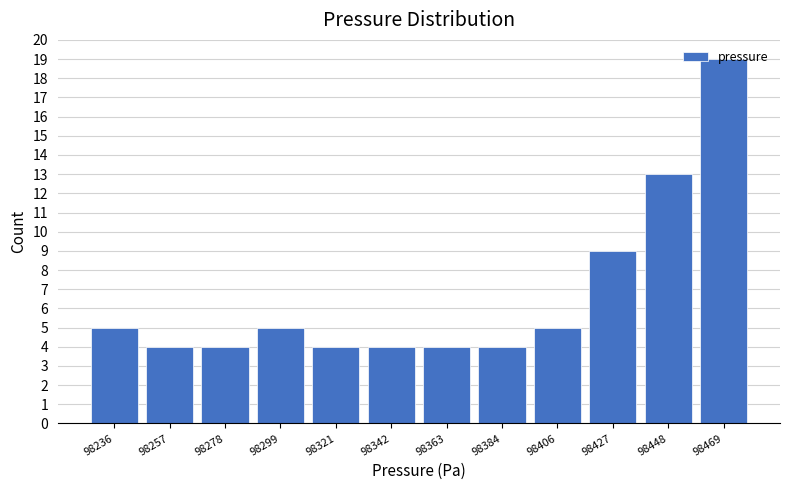

Reading left to right, transcribe this chart: for each bar, give the range it covers on the x-axis and its height. Neither the bar edges nor the heights are printed on the chart, so give them approximately, as read against the axes.

98225 to 98245: 5
98245 to 98270: 4
98270 to 98290: 4
98290 to 98310: 5
98310 to 98330: 4
98330 to 98355: 4
98355 to 98375: 4
98375 to 98395: 4
98395 to 98415: 5
98415 to 98440: 9
98440 to 98460: 13
98460 to 98480: 19